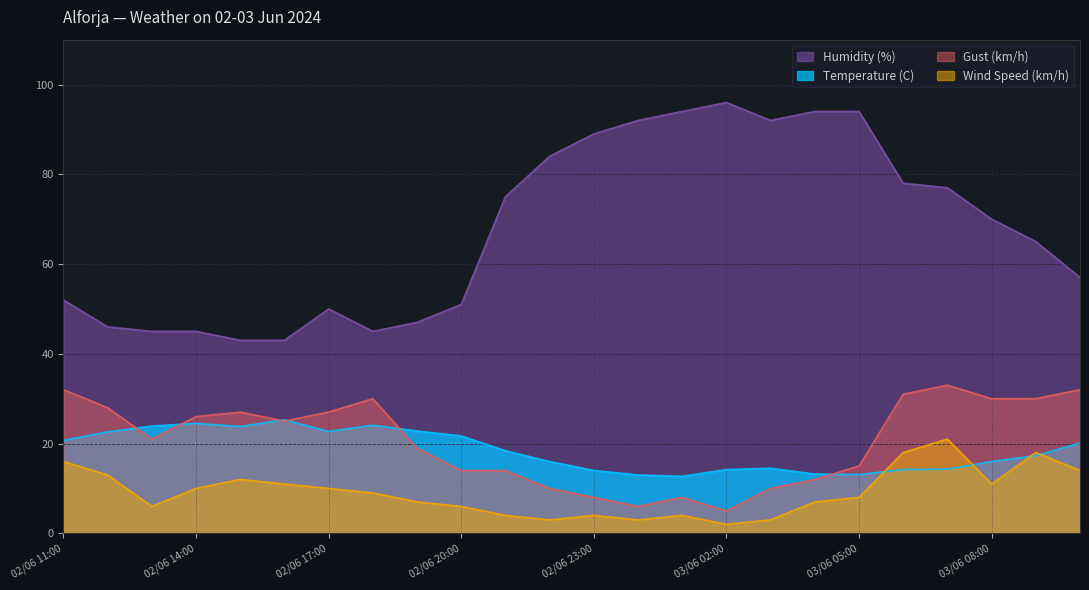

What is the average value of the Humidity (%) series?

67.7